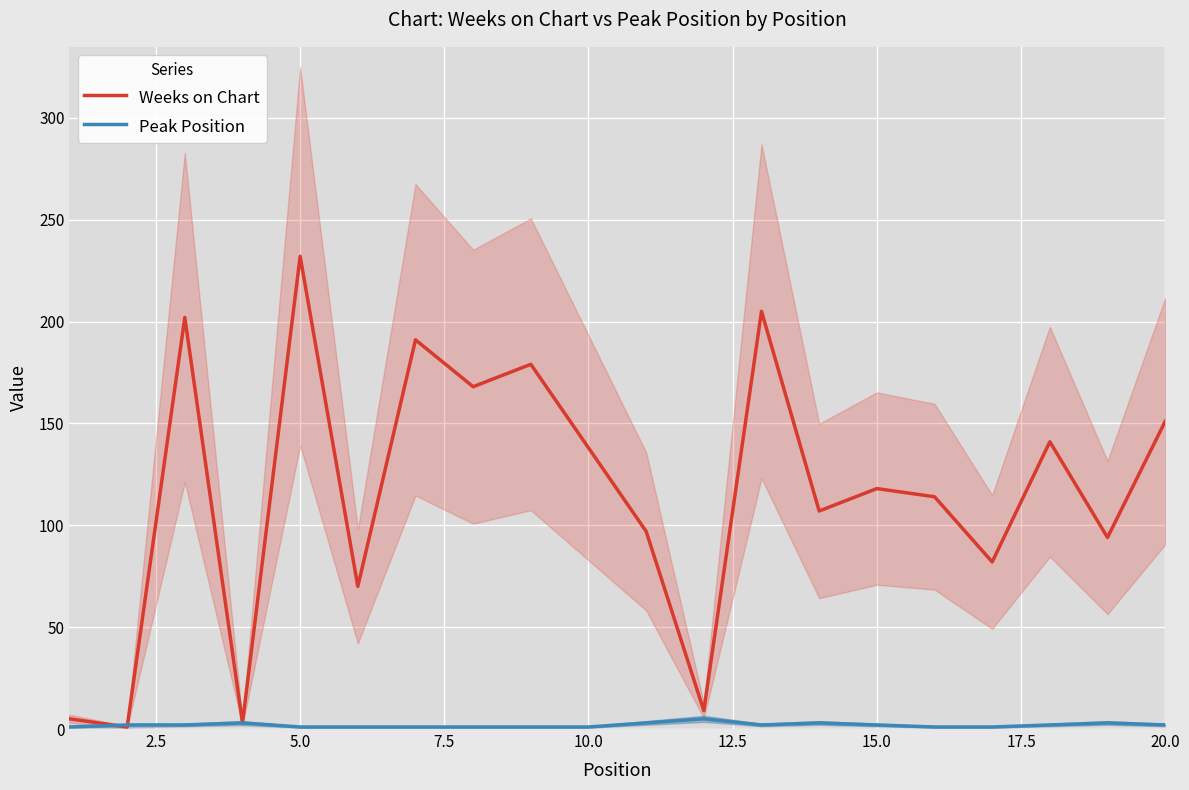

List the series in order of their peak value, lowest first.

Peak Position, Weeks on Chart